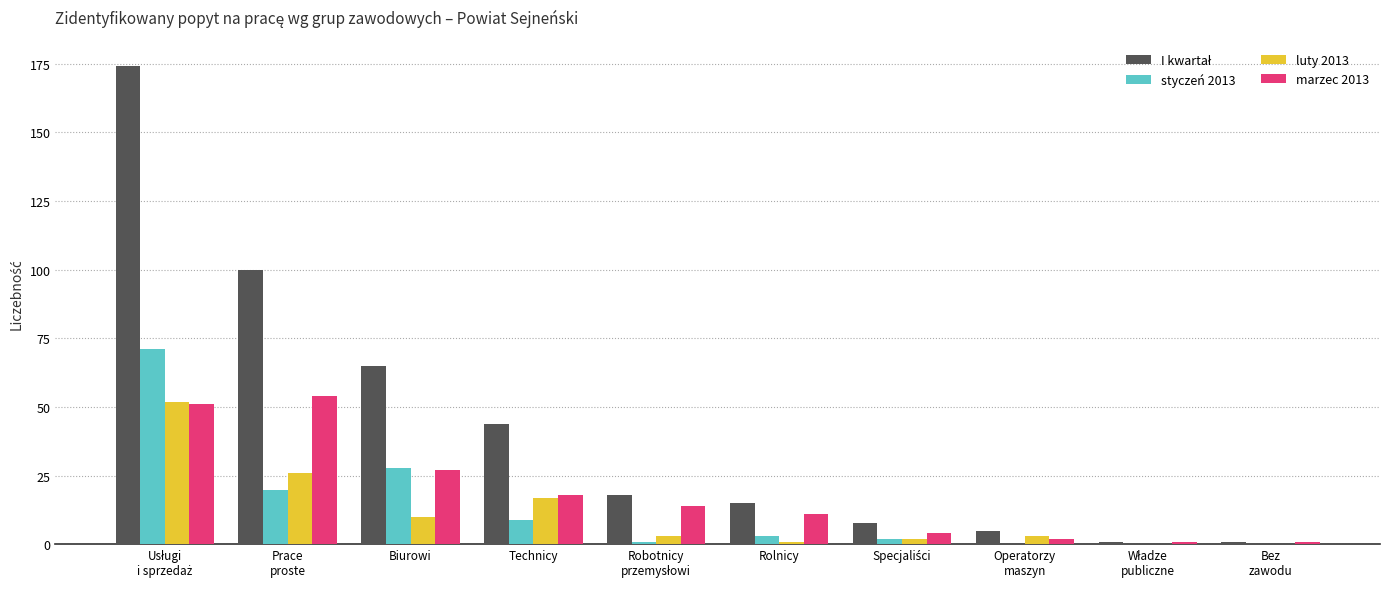

What is the greatest value displayed?

174